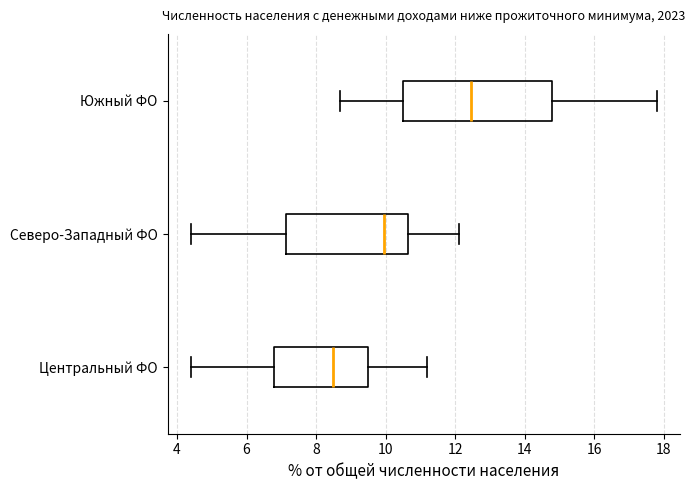

Which box is the widest, from its left edge to its right edge?

Южный ФО